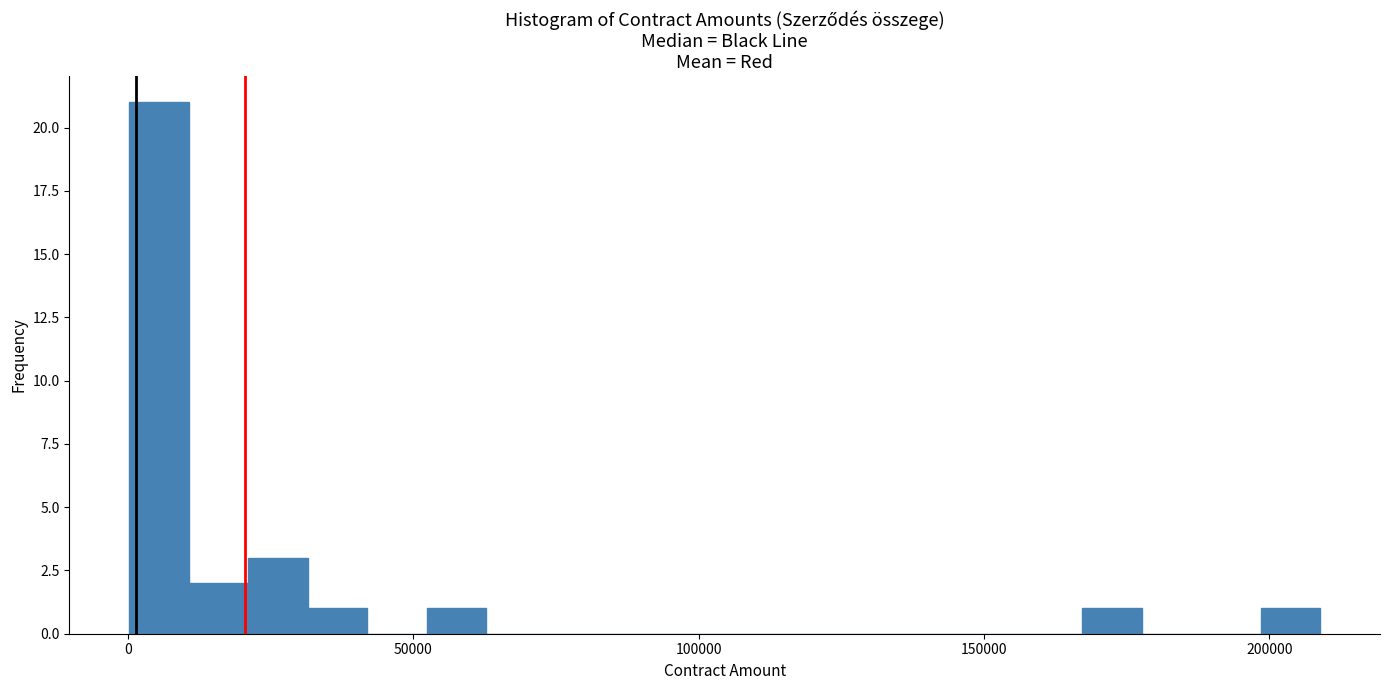

Read against the x-axis, roughly where is the centre of the tallest bar?

5000